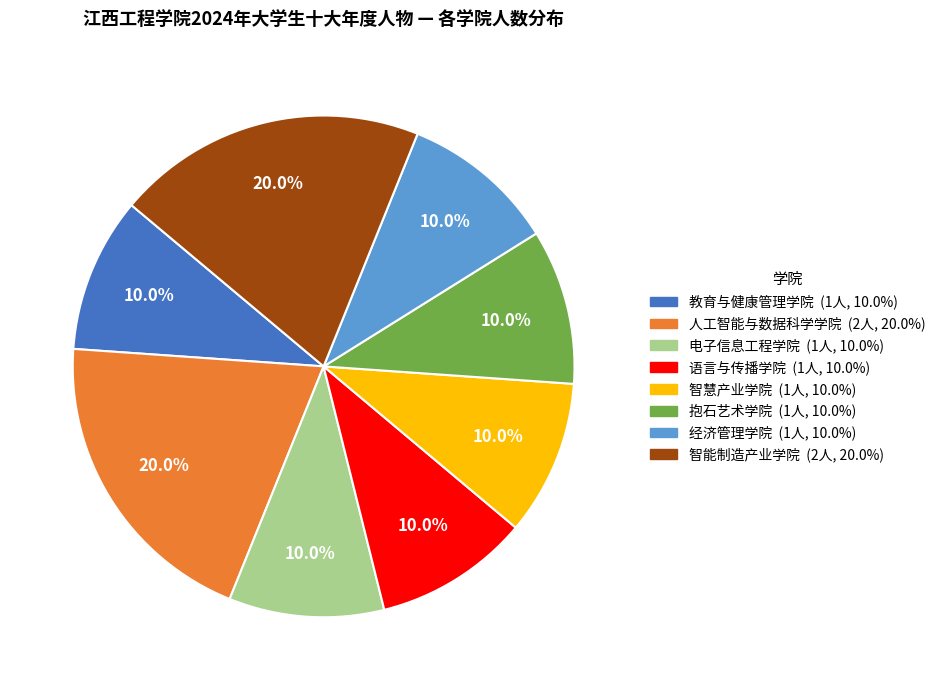

Is it true that 教育与健康管理学院 is 15% of the pie?

False